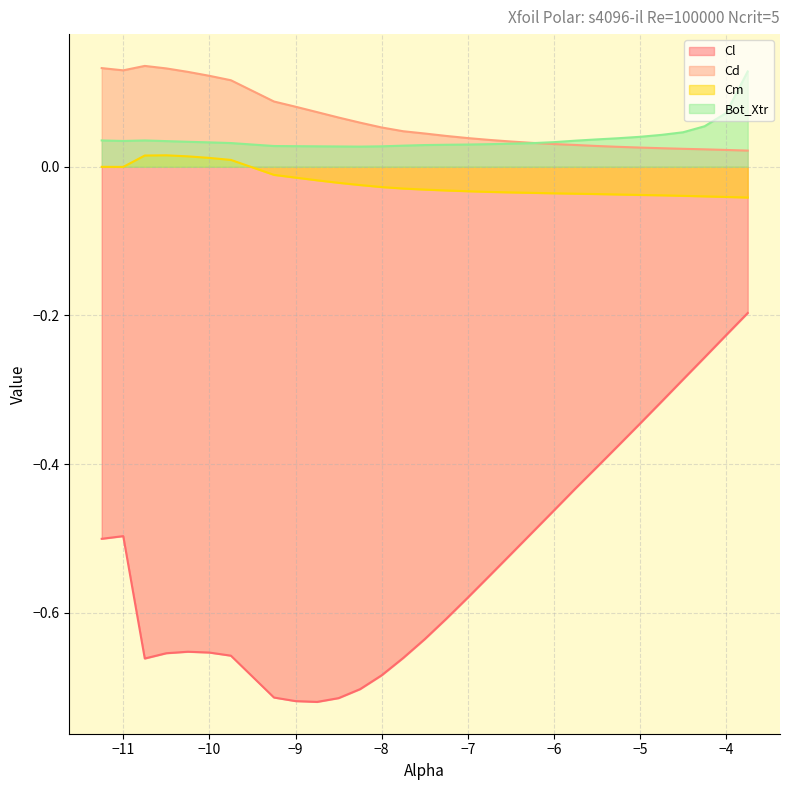

The value of Bot_Xtr at -6.5 is 0.0. True or false?

True